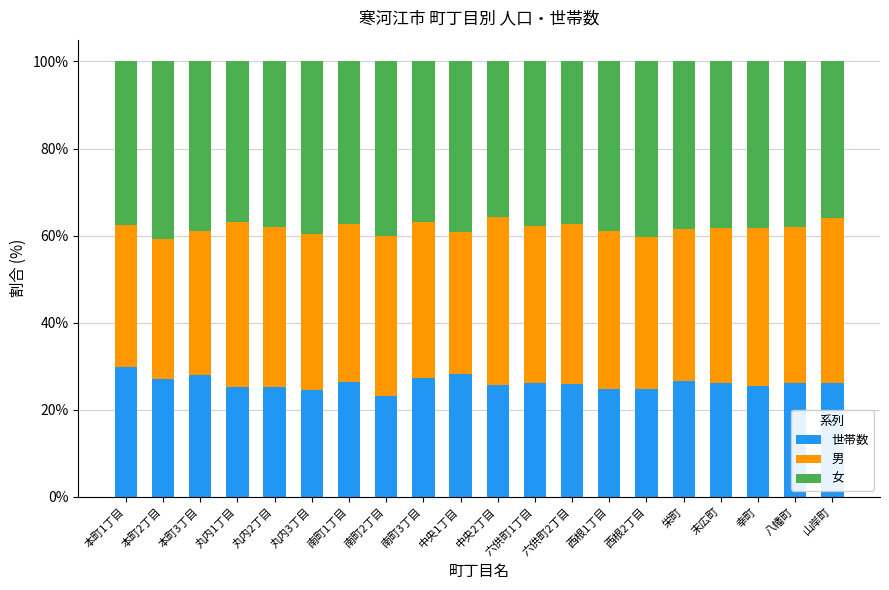

The value of 世帯数 at 西根2丁目 is 24.7. True or false?

True